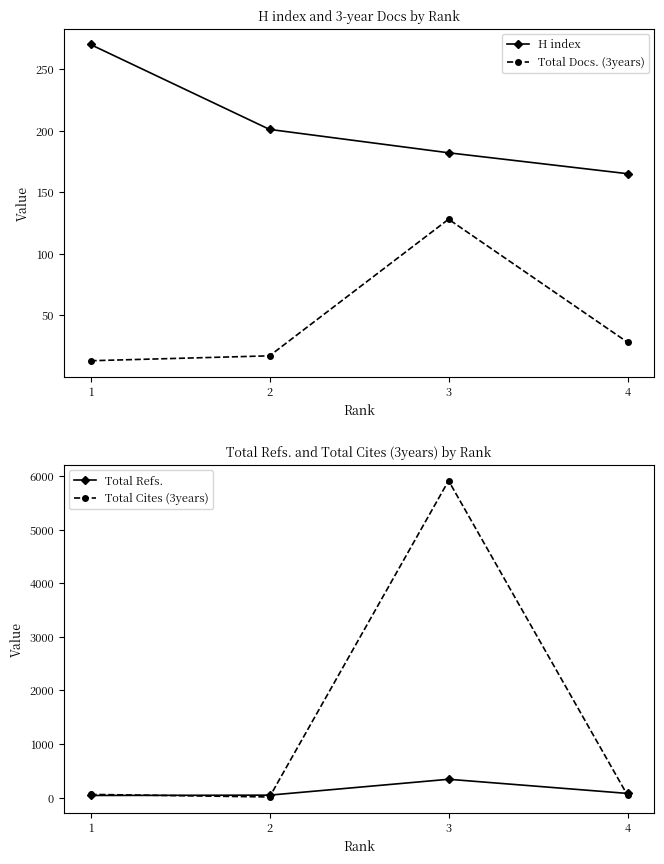

What is the value of the Total Docs. (3years) point at the 1st from the left?

13